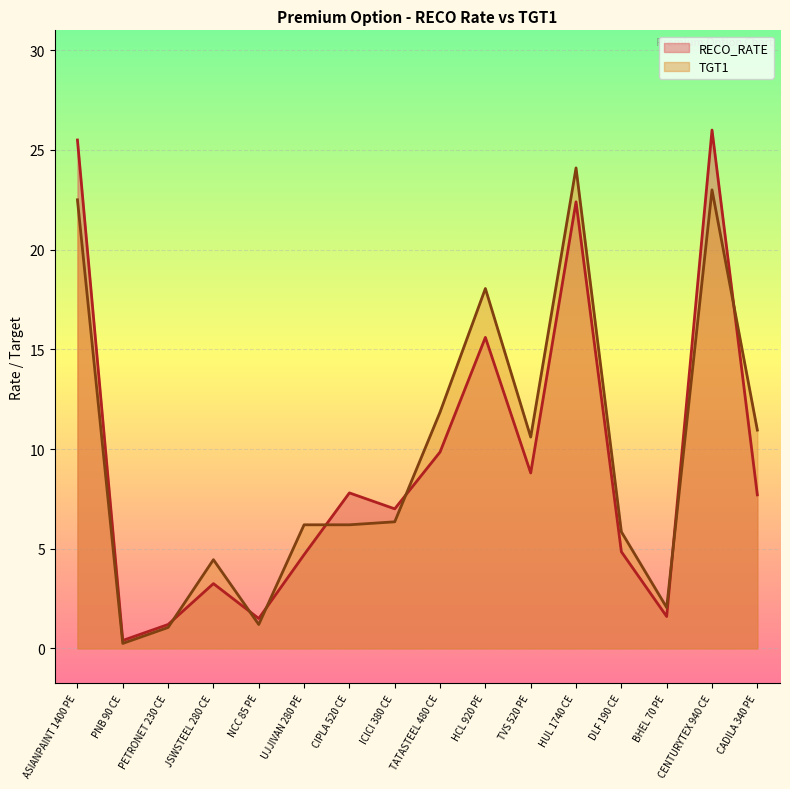

Reading left to right, what are all the values shown in this chart?

RECO_RATE: 25.5	0.4	1.2	3.2	1.5	4.7	7.8	7.0	9.8	15.6	8.8	22.4	4.8	1.6	26.0	7.7
TGT1: 22.5	0.2	1.1	4.5	1.2	6.2	6.2	6.3	11.8	18.1	10.6	24.1	5.8	2.0	23.0	10.9